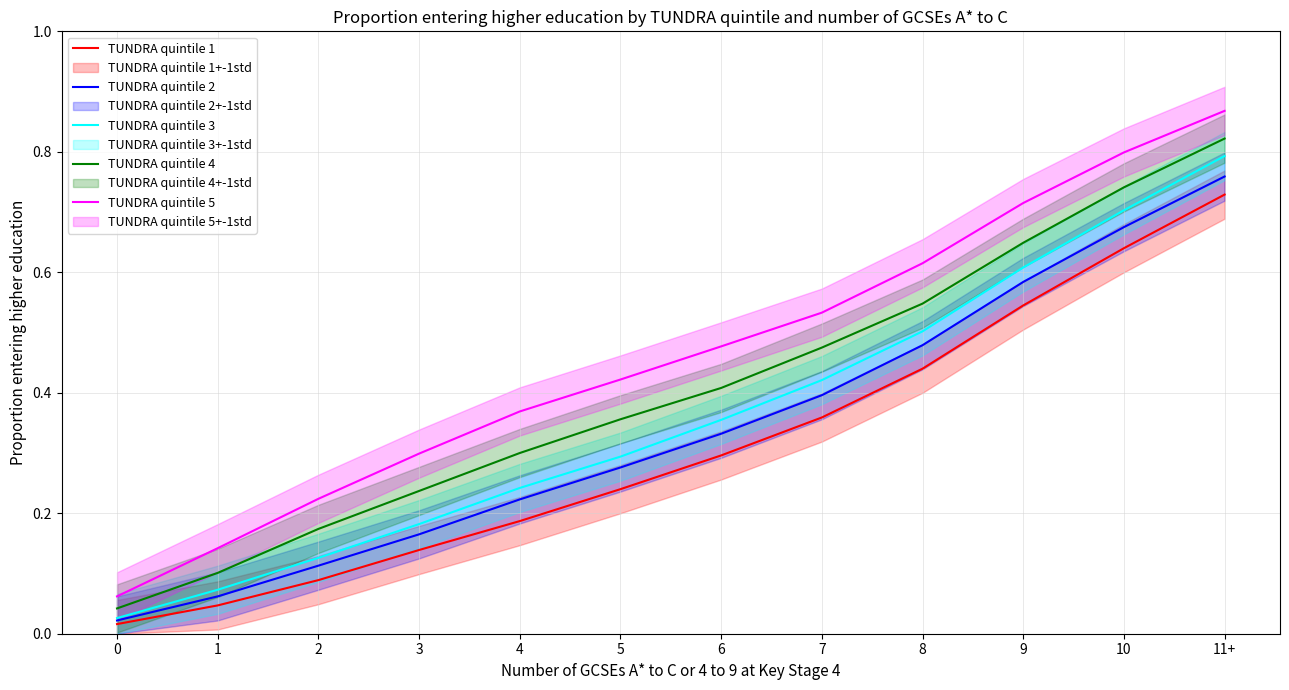

What is the label of the 11th point from the left?

10